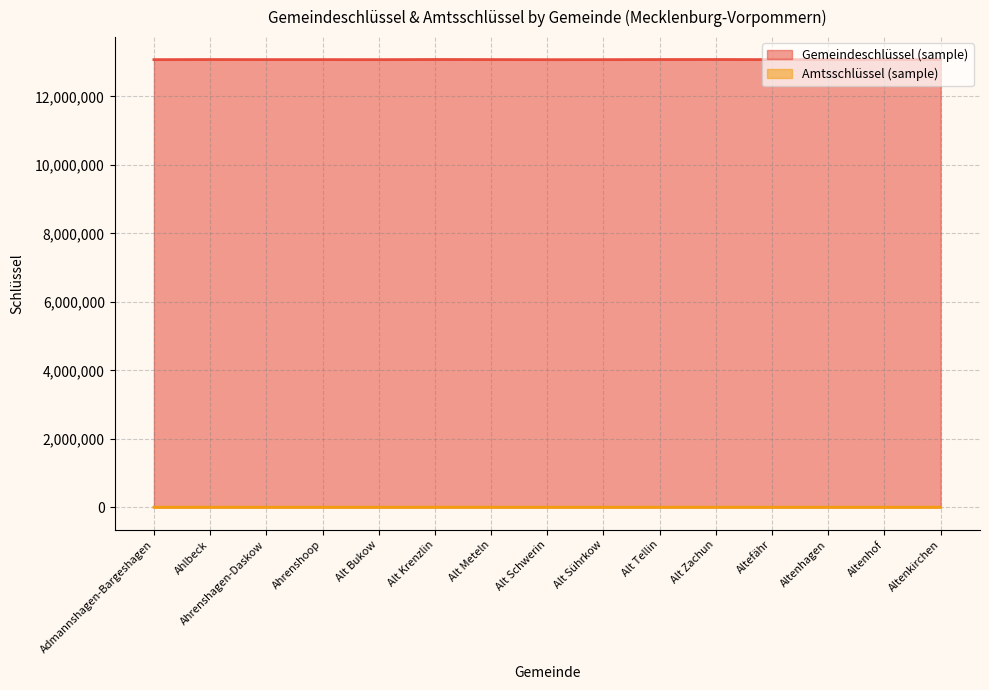

What is the average value of the Amtsschlüssel (sample) series?

5371